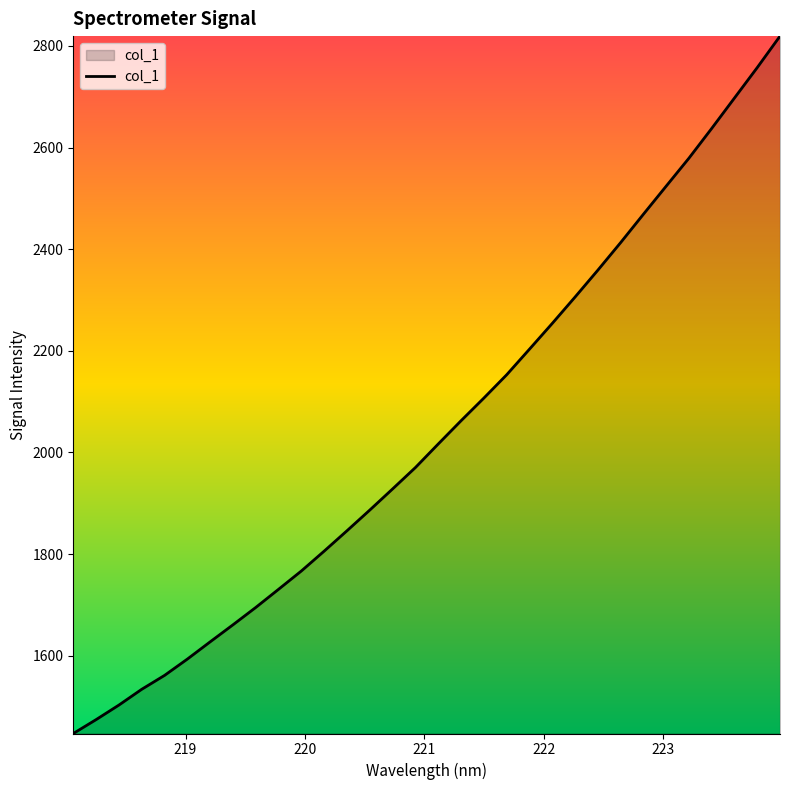

What is the smallest value displayed?

1446.8